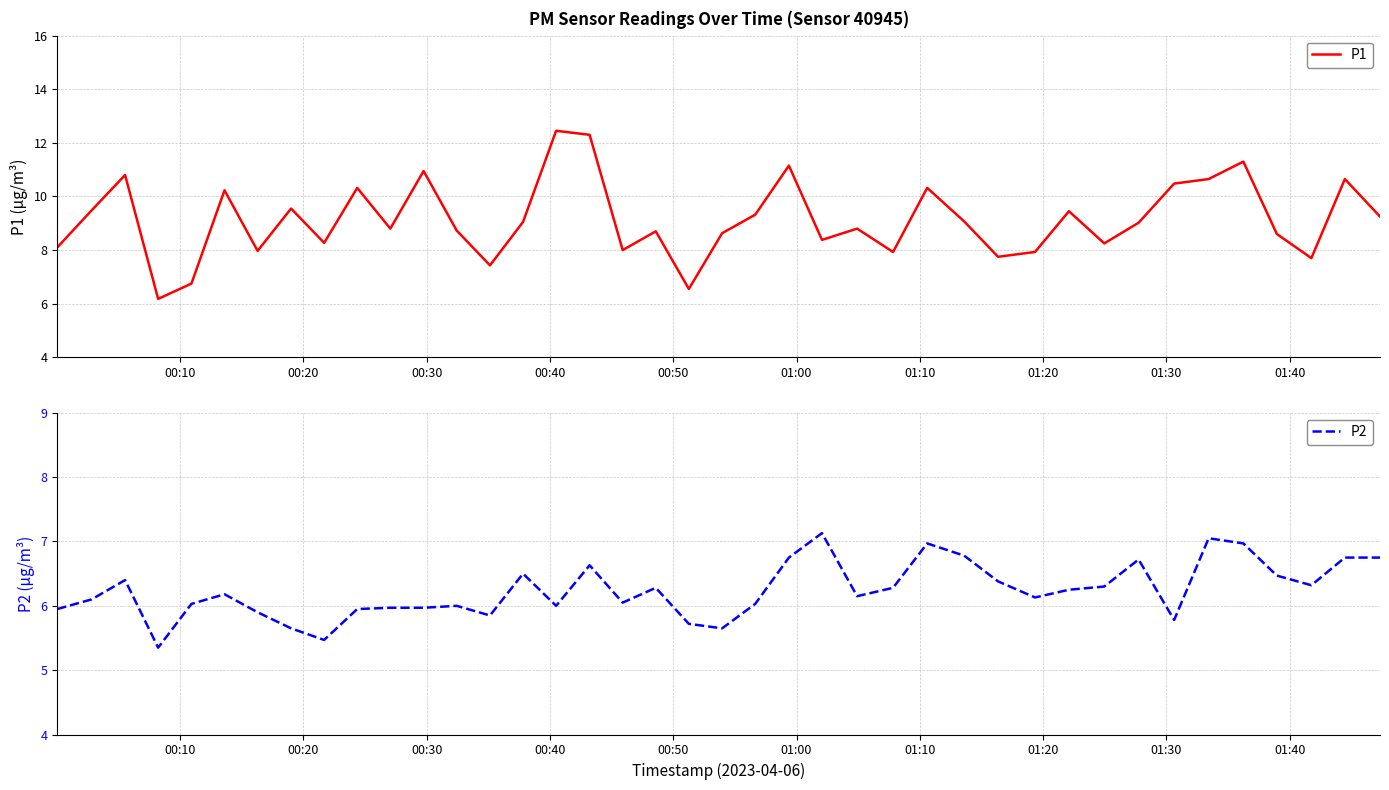

Reading left to right, extract all data points from this chart.

P1: 8.1	9.5	10.8	6.2	6.8	10.2	8.0	9.6	8.3	10.3	8.8	10.9	8.7	7.4	9.1	12.4	12.3	8.0	8.7	6.5	8.6	9.3	11.2	8.4	8.8	7.9	10.3	9.1	7.8	7.9	9.4	8.2	9.0	10.5	10.7	11.3	8.6	7.7	10.7	9.2
P2: 6.0	6.1	6.4	5.3	6.0	6.2	5.9	5.7	5.5	6.0	6.0	6.0	6.0	5.8	6.5	6.0	6.6	6.0	6.3	5.7	5.7	6.0	6.8	7.1	6.2	6.3	7.0	6.8	6.4	6.1	6.2	6.3	6.7	5.8	7.0	7.0	6.5	6.3	6.8	6.8